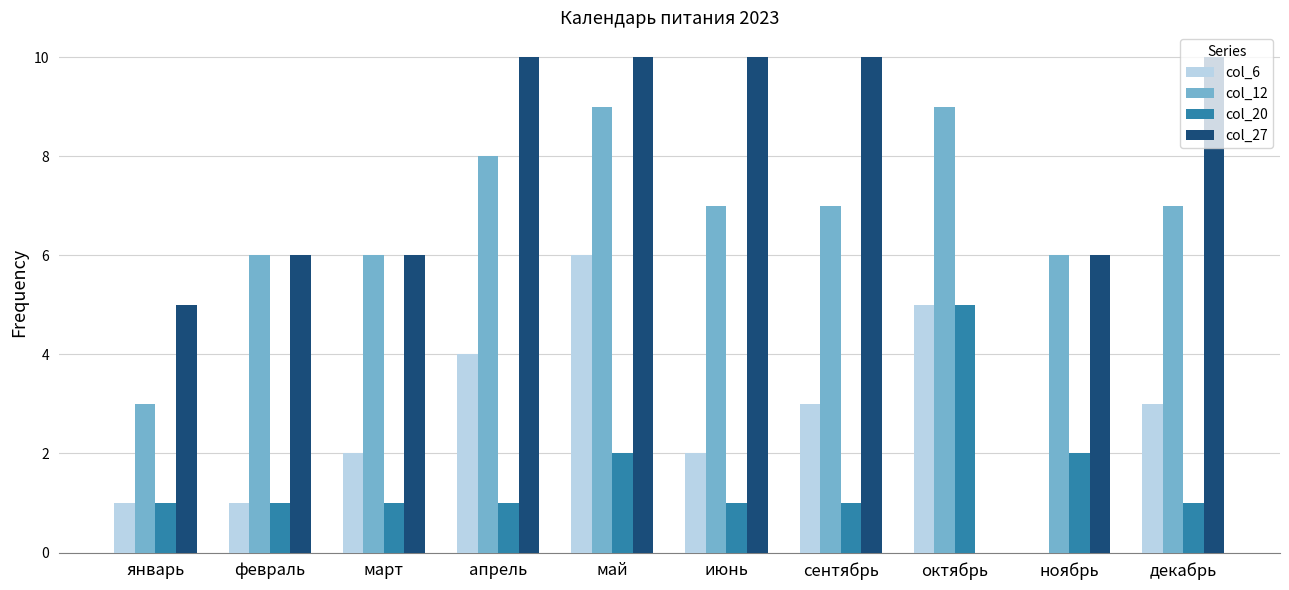

Is the value of col_27 at апрель greater than the value of col_20 at сентябрь?

Yes